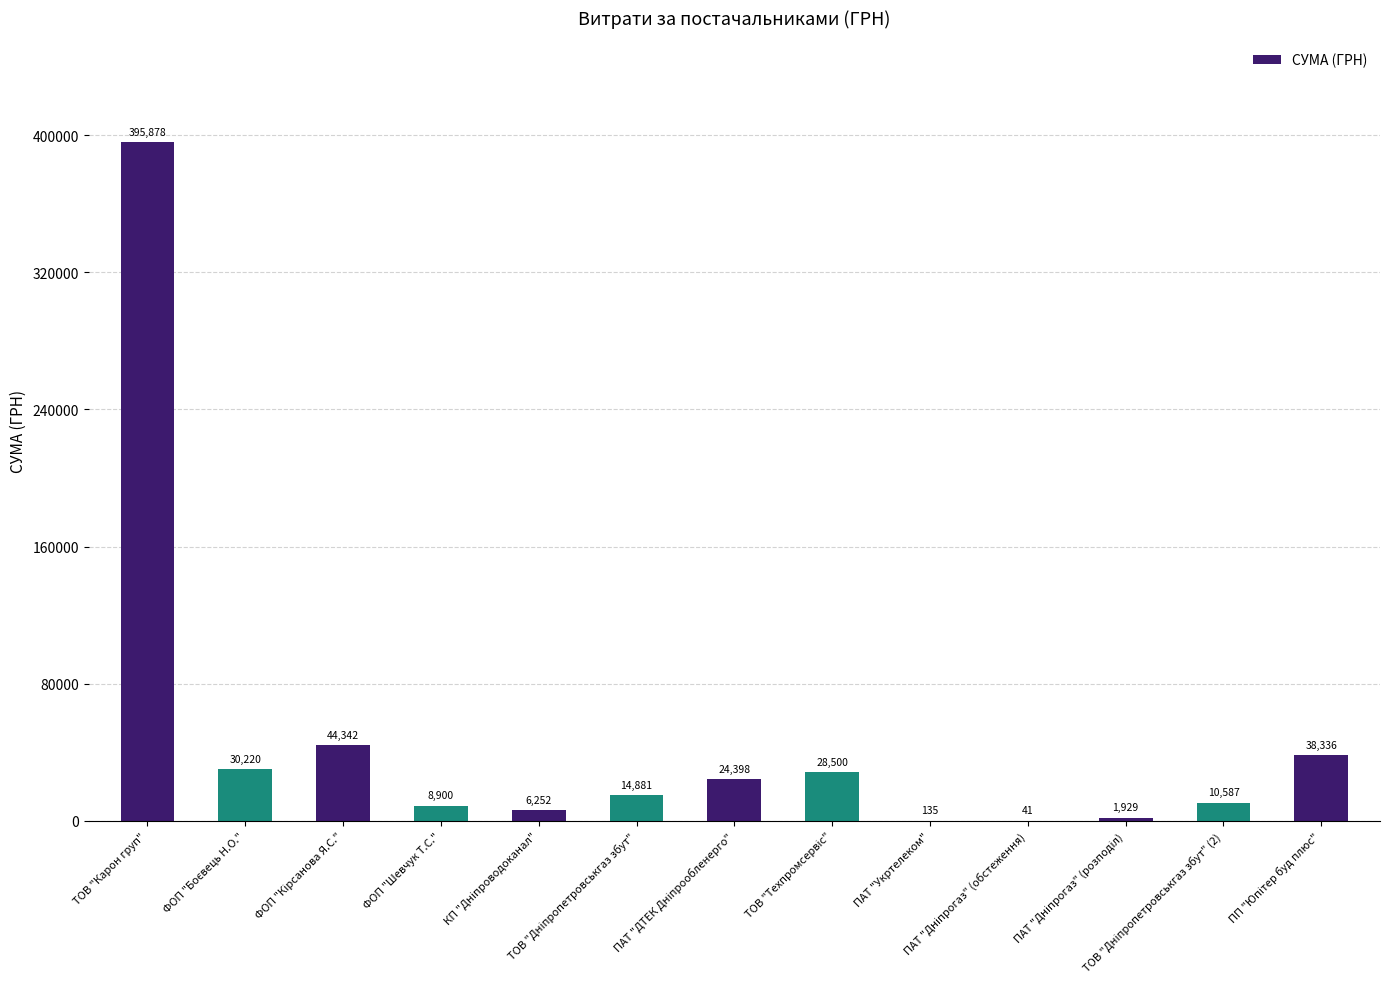

What is the maximum value shown in the chart?

395877.6